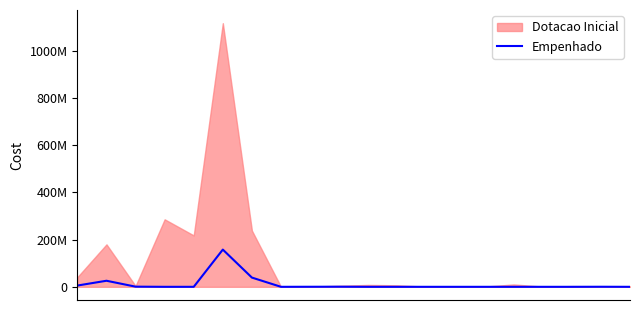

How many points are lower than both their immediate neighbors (excluding endpoints)?

1